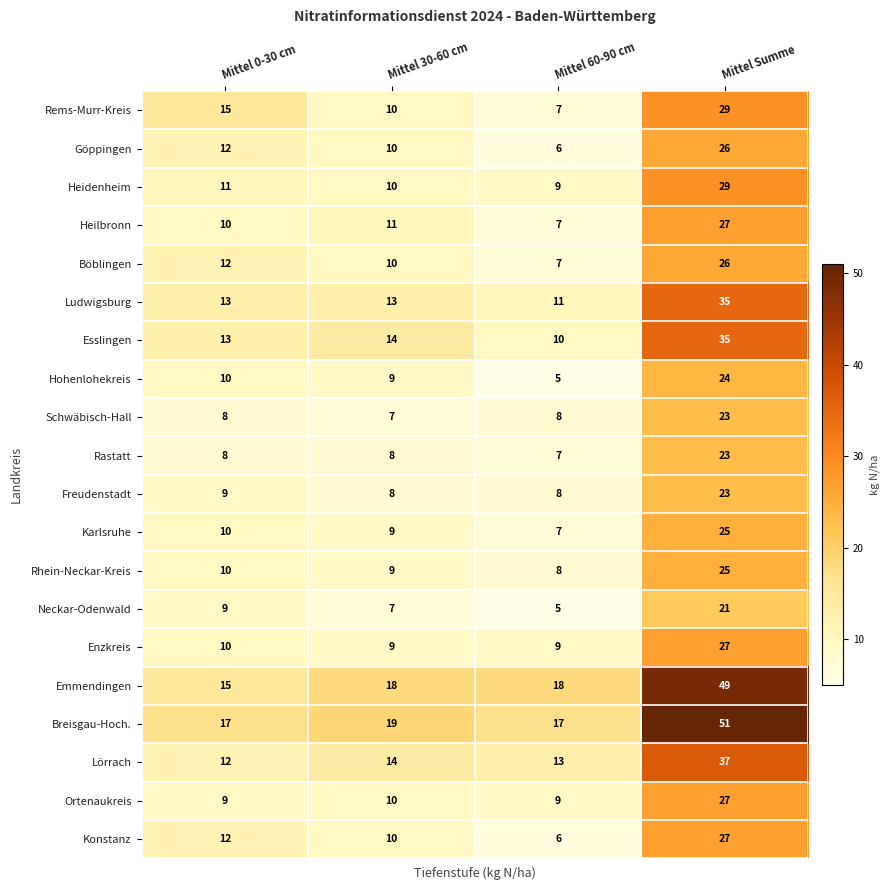

At which category does the chart reach its peak across all series?

Mittel Summe